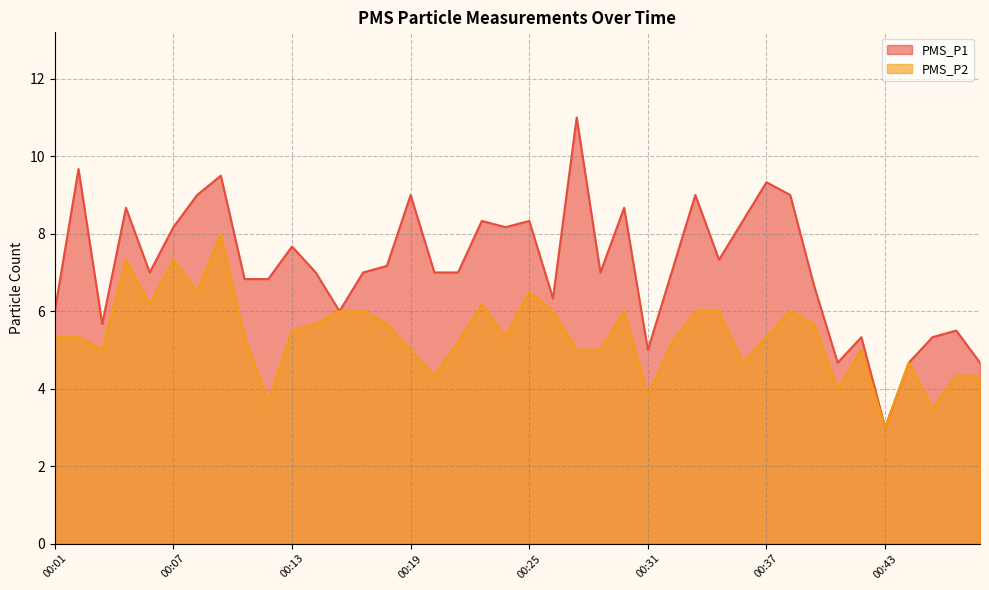

The PMS_P1 series shows 5.5 at 00:46. True or false?

True